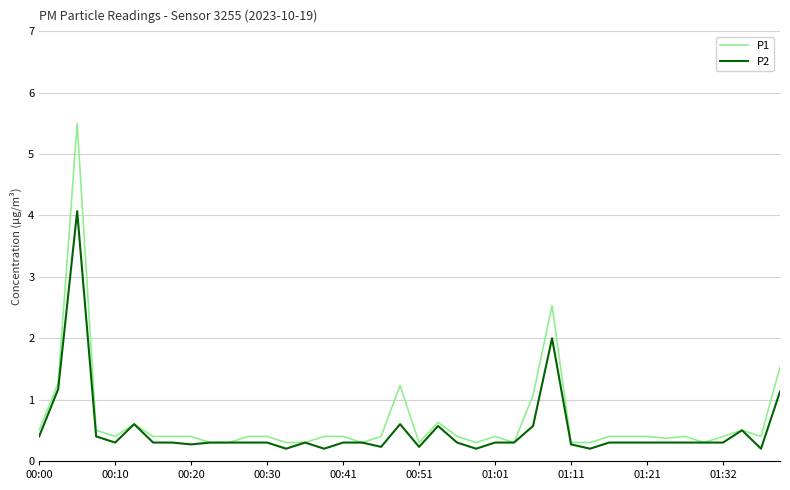

What are all the series names shown in the legend?

P1, P2